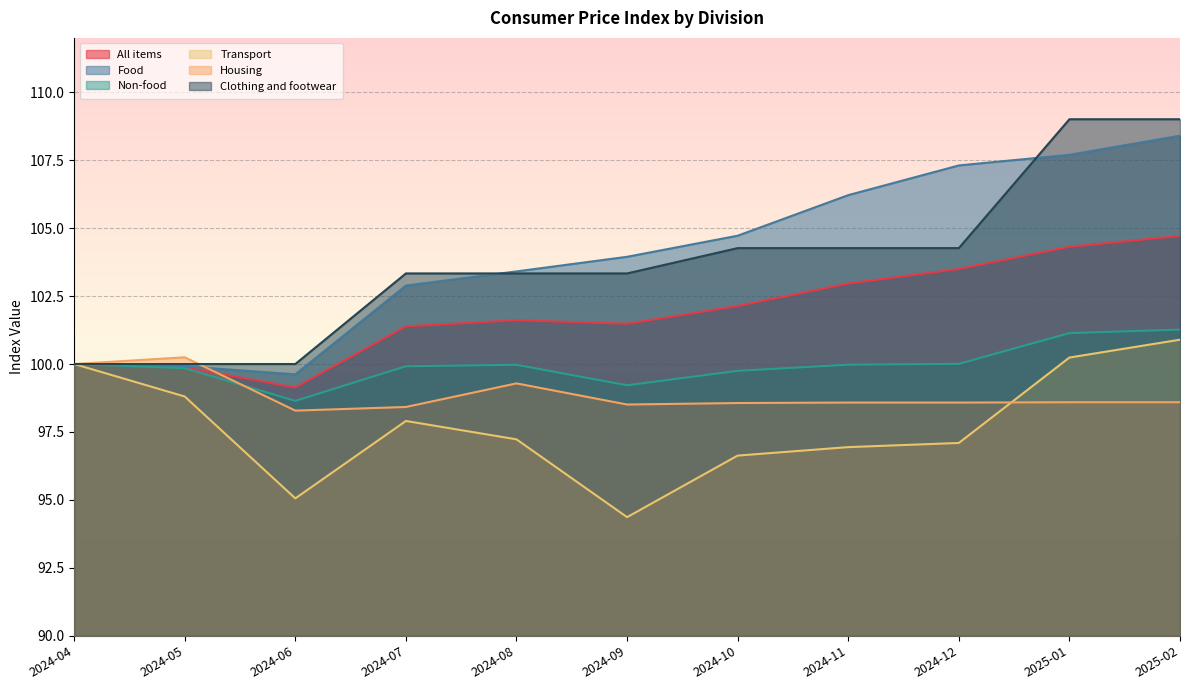

What is the smallest value displayed?

94.4